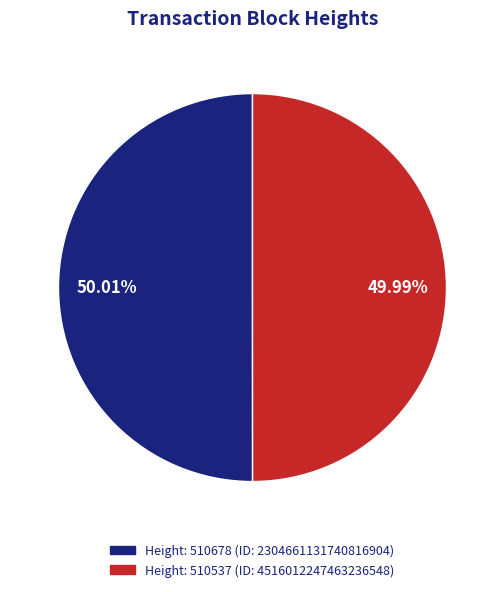

What is the ratio of the value at Height: 510537 (ID: 4516012247463236548) to the value at Height: 510678 (ID: 2304661131740816904)?

1.0